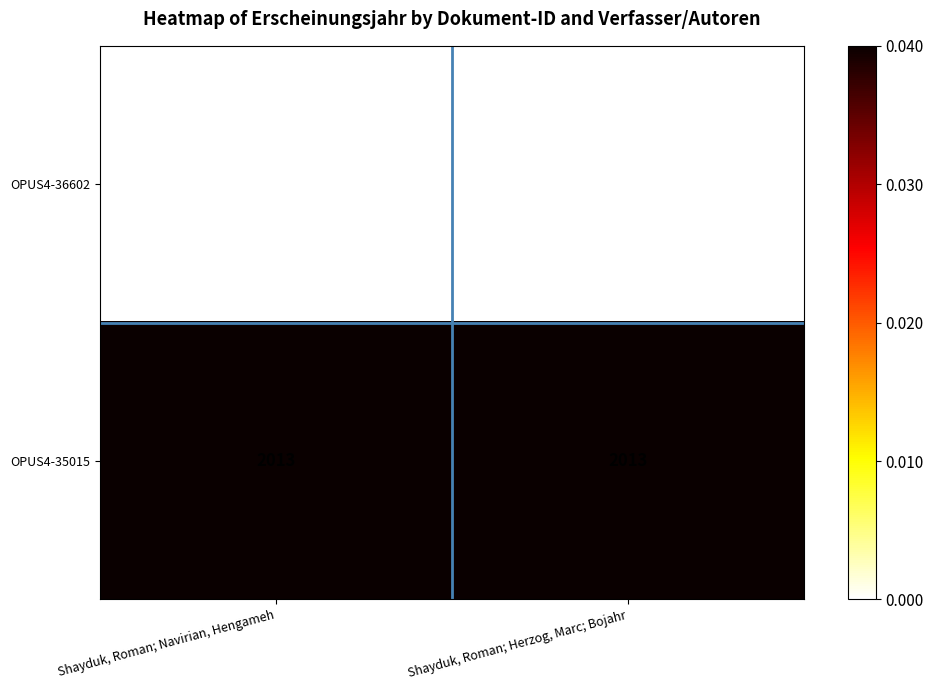

What is the minimum value shown in the chart?

2011